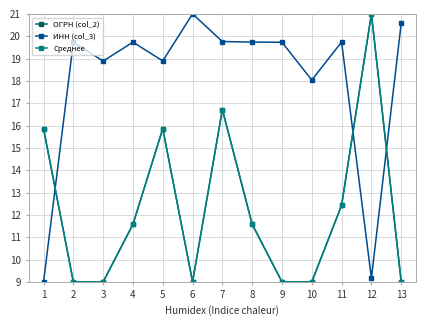

What are all the series names shown in the legend?

ОГРН (col_2), ИНН (col_3), Среднее